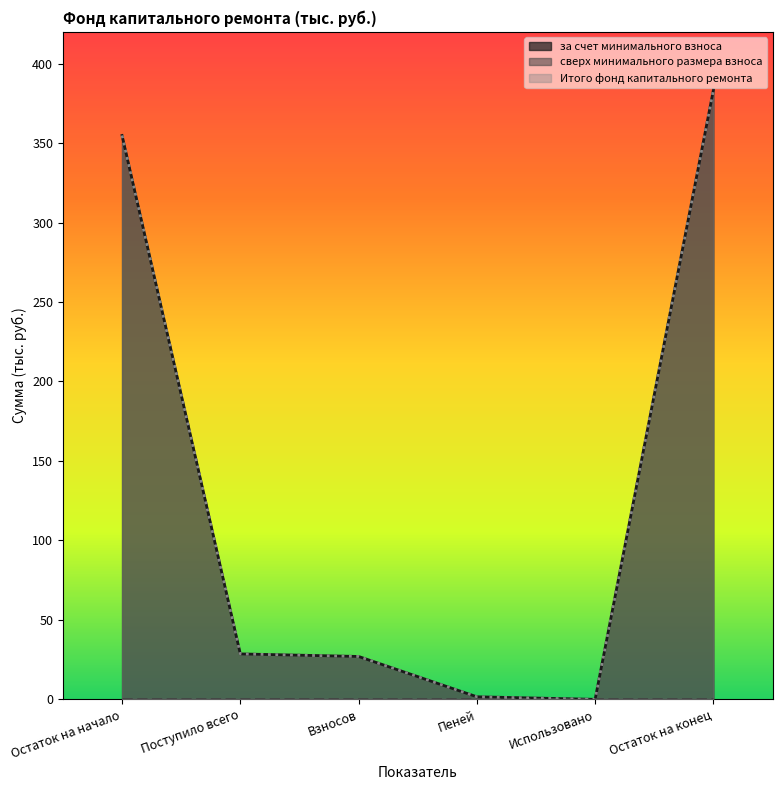

Reading left to right, extract all data points from this chart.

за счет минимального взноса: Остаток на начало=354.8	Поступило всего=28.6	Взносов=27.0	Пеней=1.6	Использовано=0.0	Остаток на конец=383.4
Итого фонд капитального ремонта: Остаток на начало=354.8	Поступило всего=28.6	Взносов=27.0	Пеней=1.6	Использовано=0.0	Остаток на конец=383.4